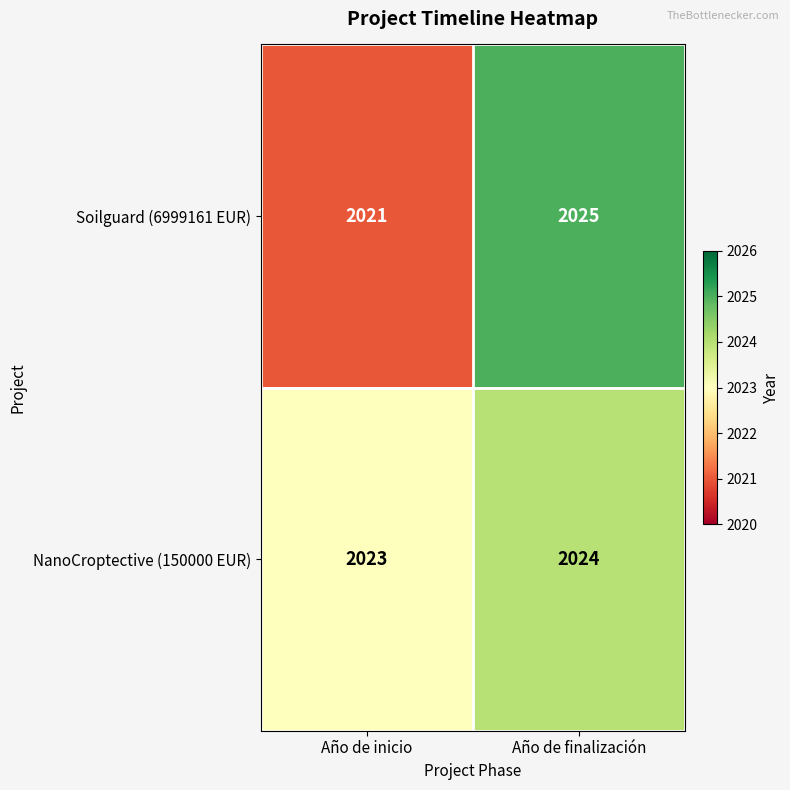

How many data points does each series have?

2